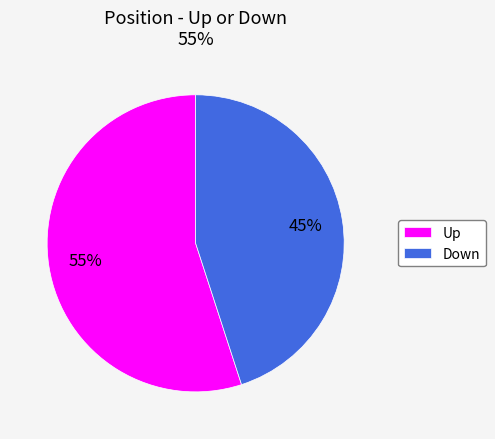

Count the number of slices in the pie.

2